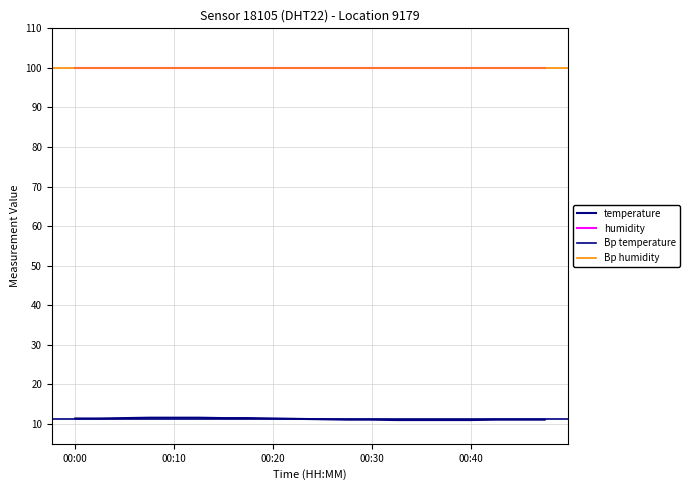

Reading left to right, extract all data points from this chart.

11.4	11.4	11.5	11.6	11.6	11.6	11.5	11.5	11.4	11.3	11.2	11.1	11.1	11.0	11.0	11.0	11.0	11.1	11.1	11.1